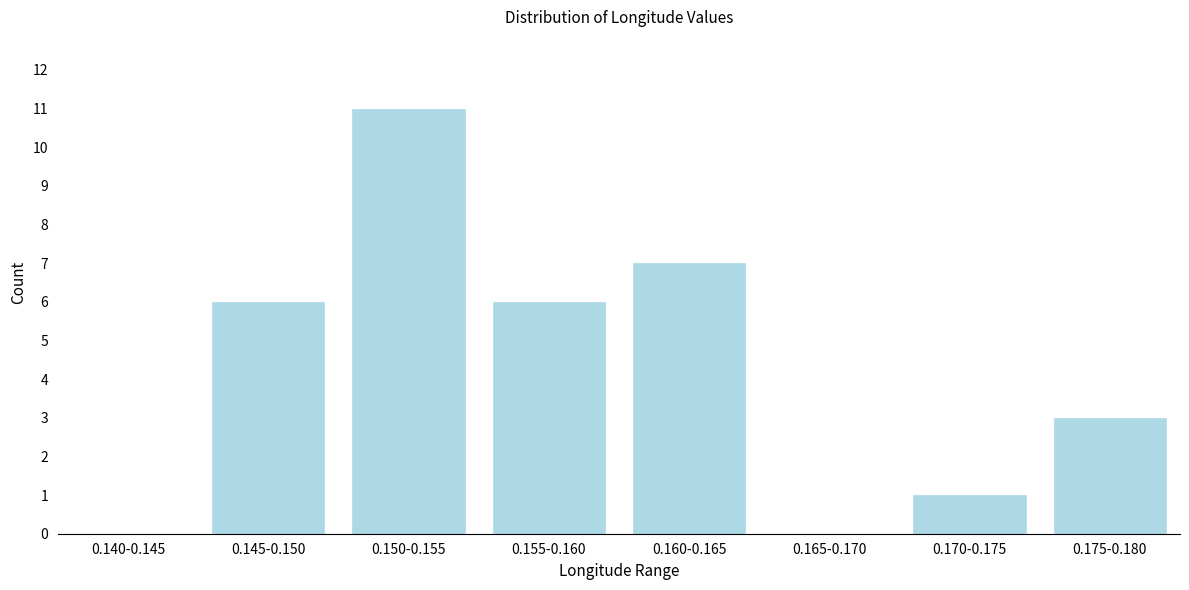

Reading right to left, what are all the values shown in this chart?

0.175-0.180=3	0.170-0.175=1	0.165-0.170=0	0.160-0.165=7	0.155-0.160=6	0.150-0.155=11	0.145-0.150=6	0.140-0.145=0